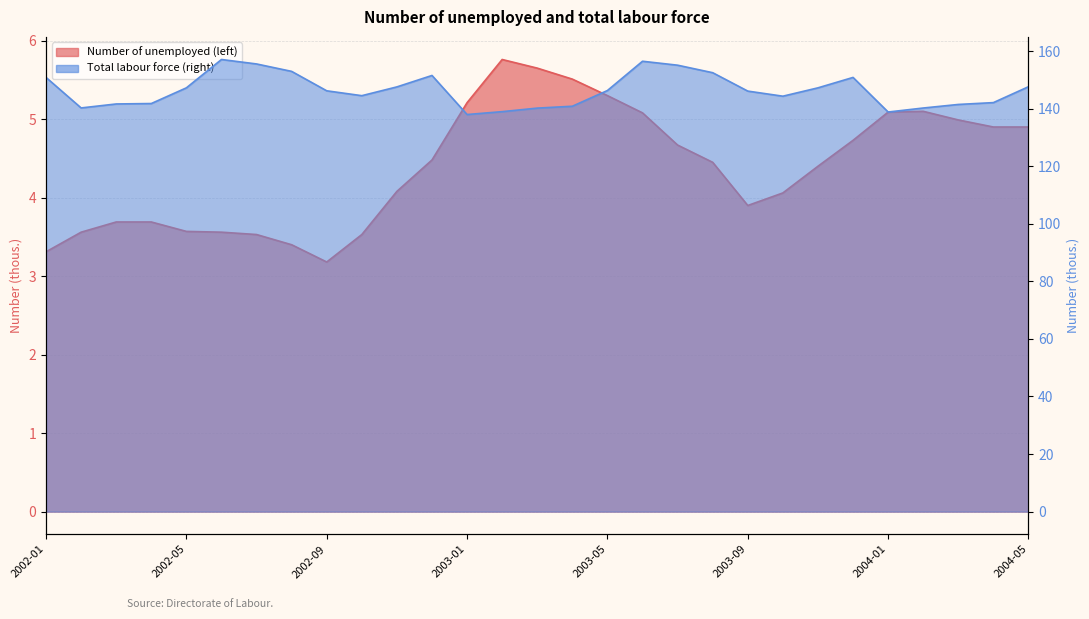

The Number of unemployed (left) series shows 6.2 at 2002-07. True or false?

False